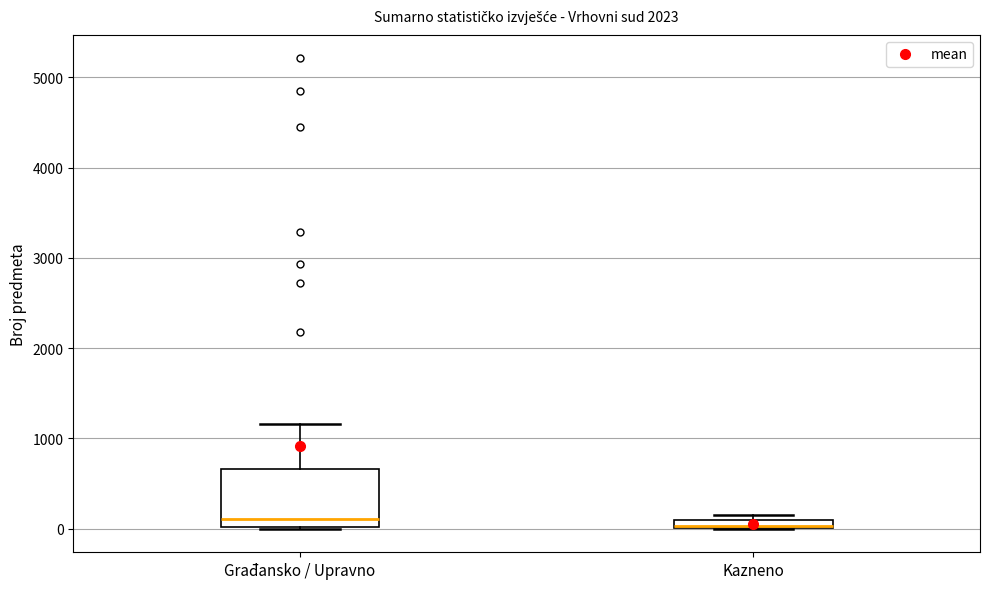

Where is the lower edge of the box for Kazneno on the y-axis? The values are not printed on the chart, so give them approximately, as read against the axis.

0